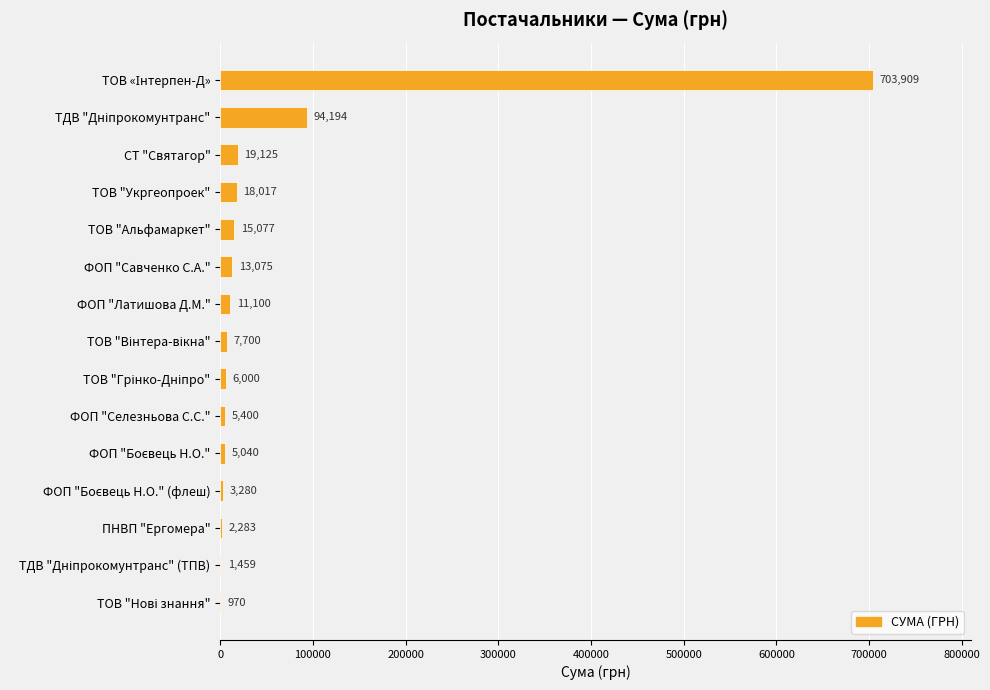

What value does the data have at ФОП "Селезньова С.С.", to the nearest 10?

5400